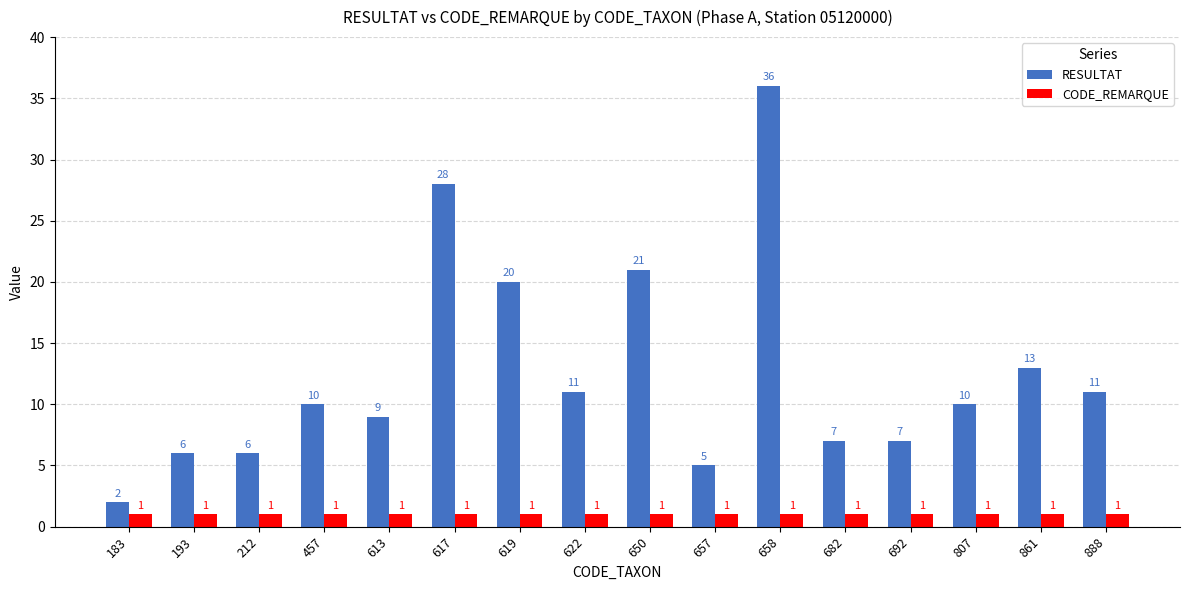

What is the sum of the CODE_REMARQUE values at 457 and 682?

2